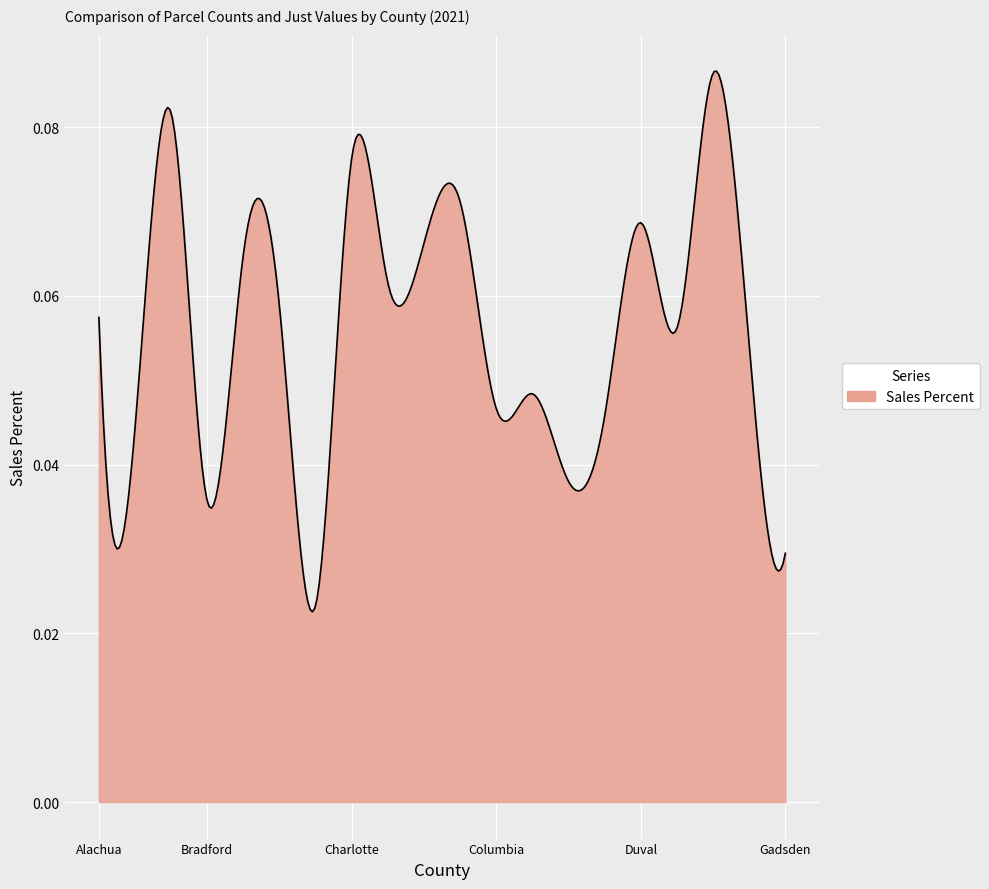

Is this an area chart (filled region under the line)?

Yes